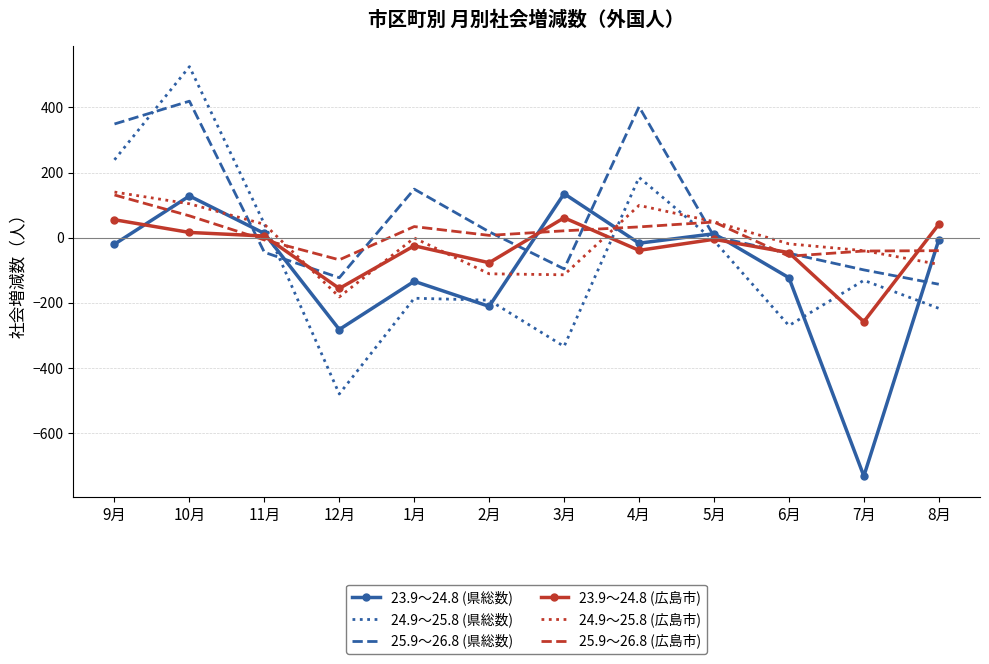

What is the difference between the second highest and second lowest values in the 24.9～25.8 (県総数) series?

573